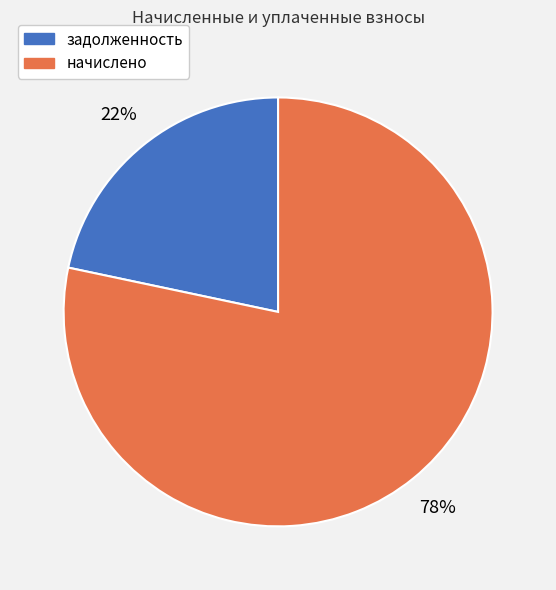

Is it true that задолженность is 28% of the pie?

False